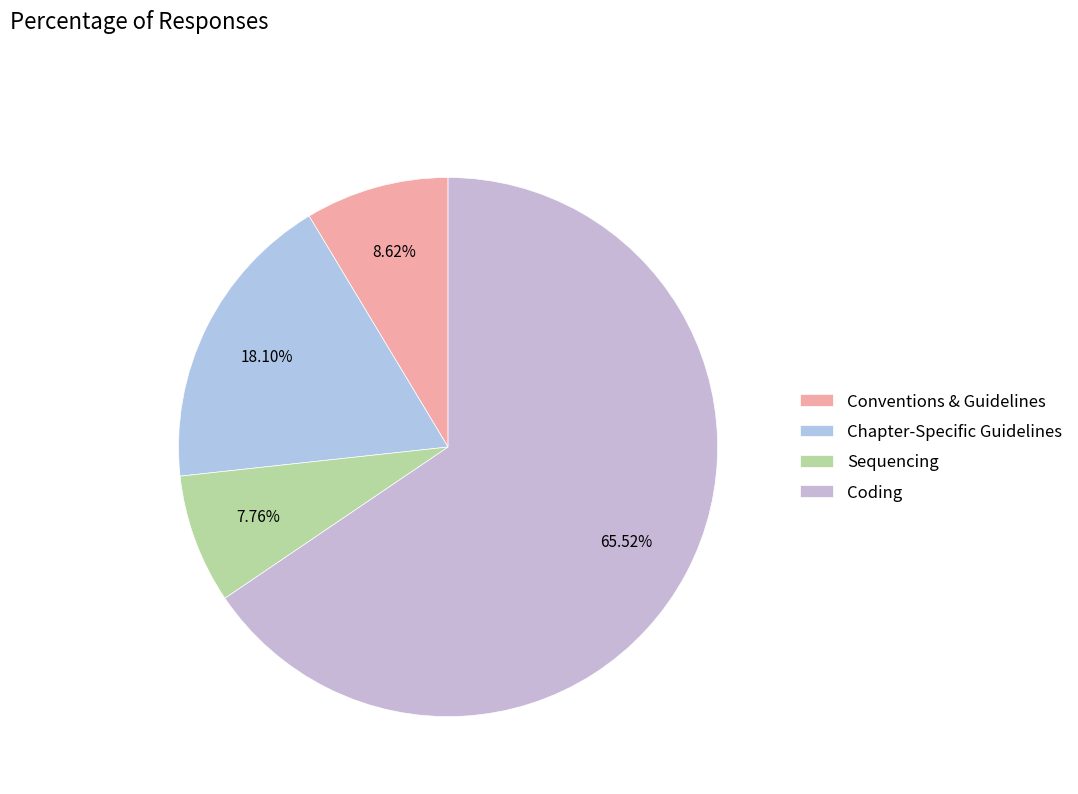

To the nearest percent, what portion does Sequencing represent?

8%